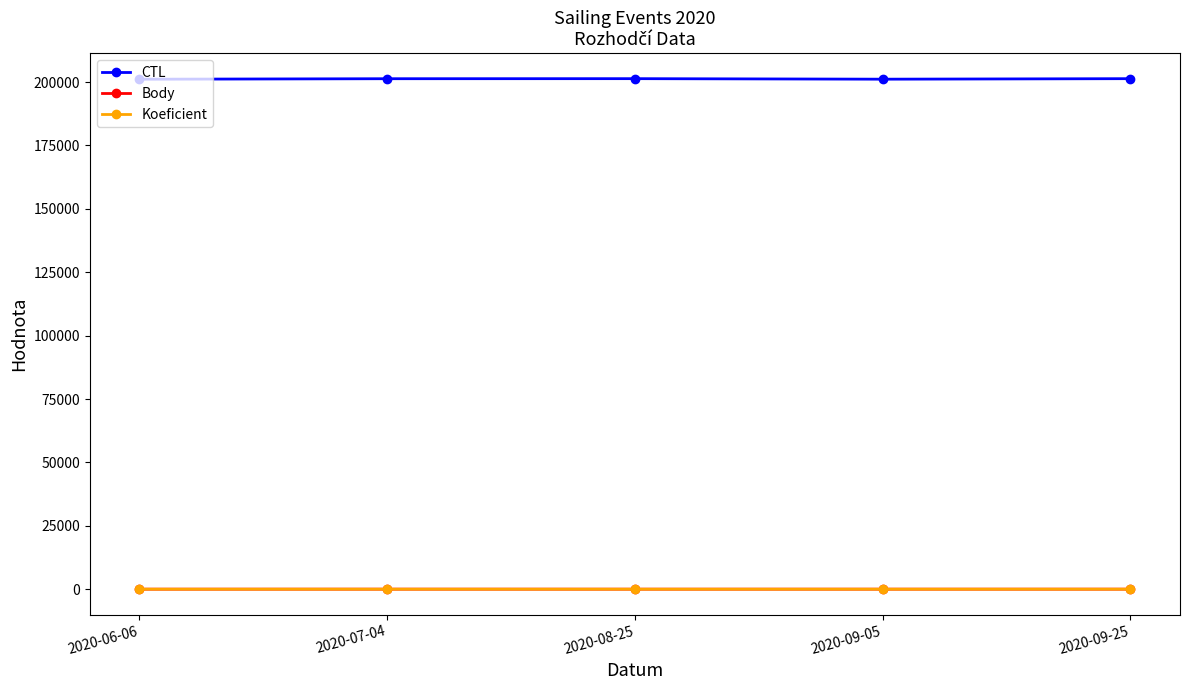

What is the sum of all Body values?

48.5